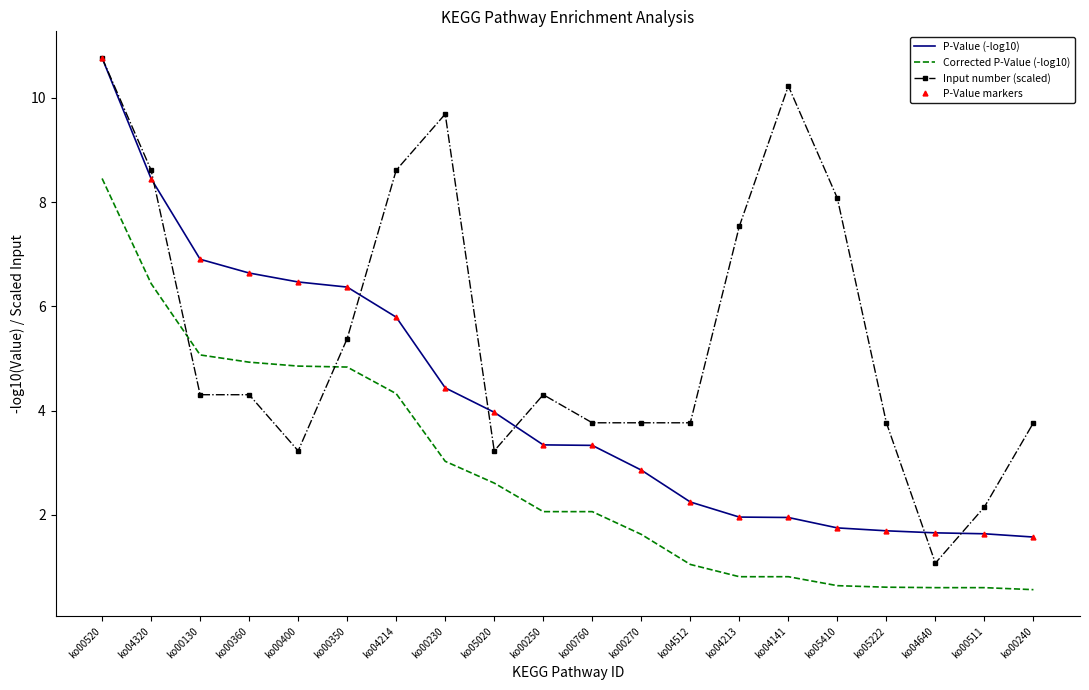

What is the difference between the maximum and minimum values in the Input number (scaled) series?

9.7